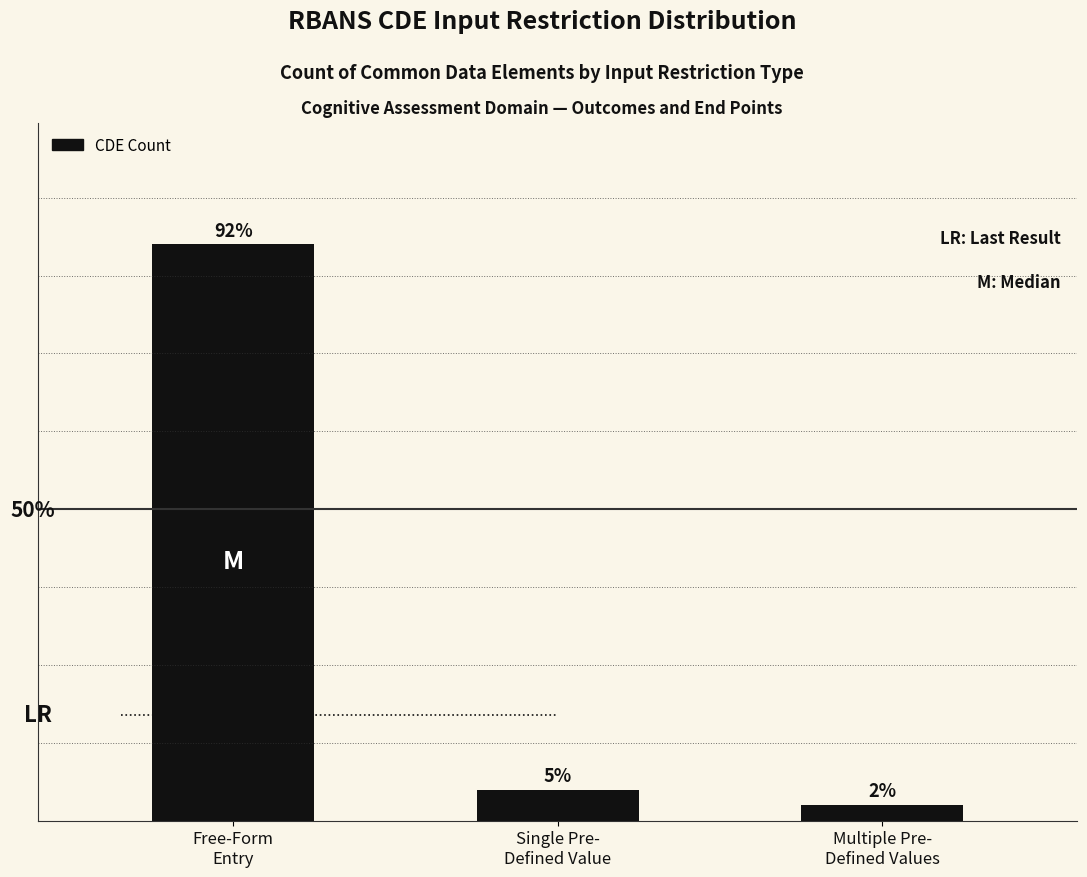

Approximately how many times larger is the value at Free-Form
Entry compared to Single Pre-
Defined Value?

18.5